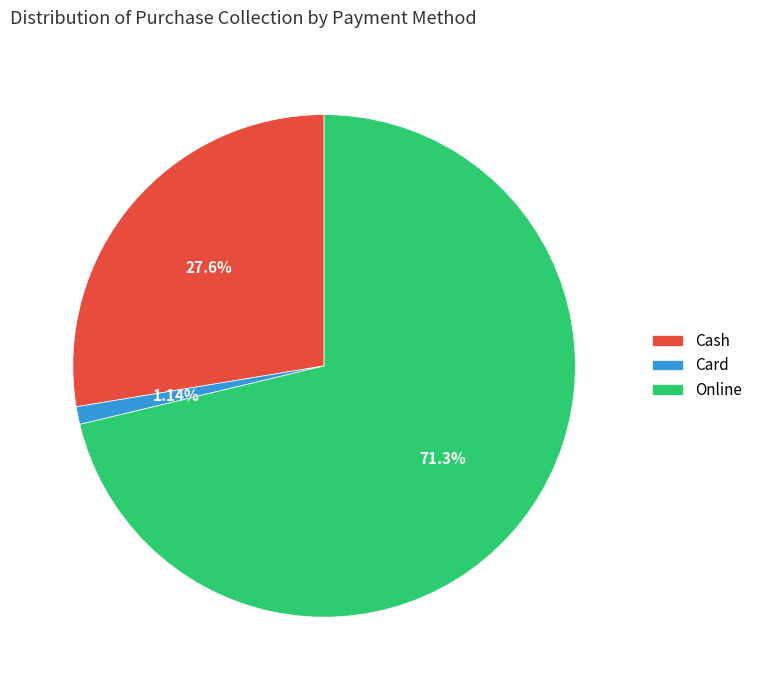

Which slice is the smallest?

Card